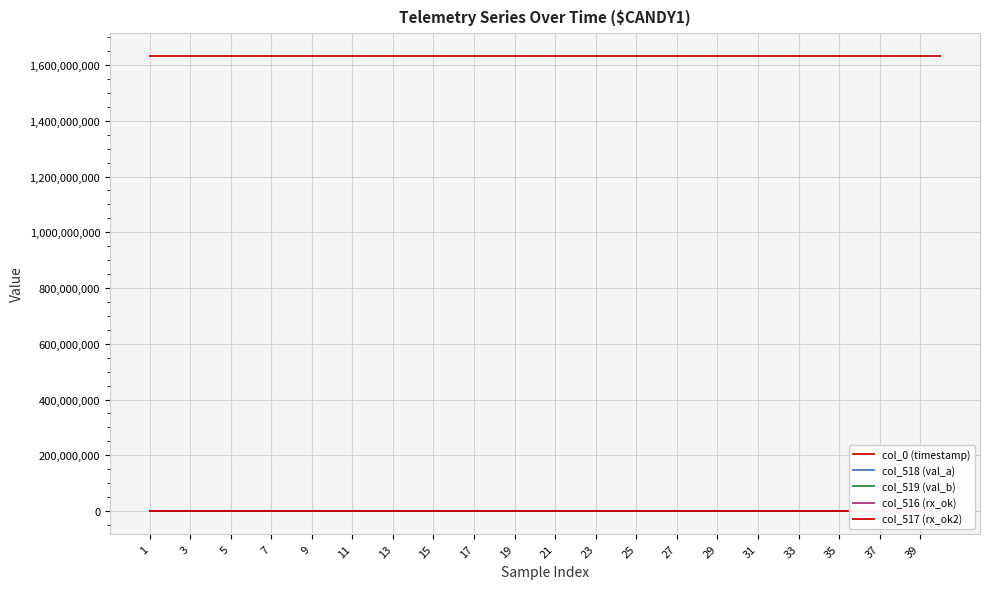

Where is the first local maximum for col_517 (rx_ok2)?

3